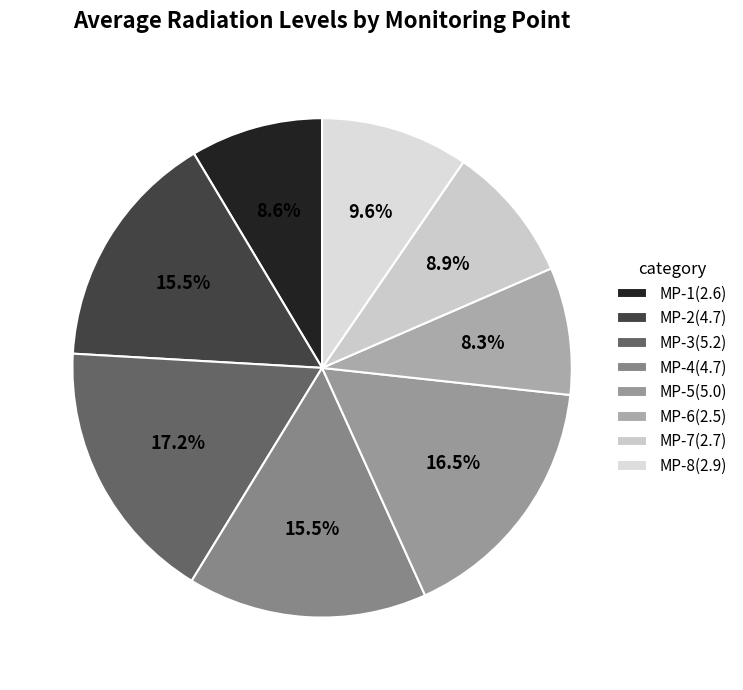

Do MP-1 and MP-4 together represent more than half of the pie?

No